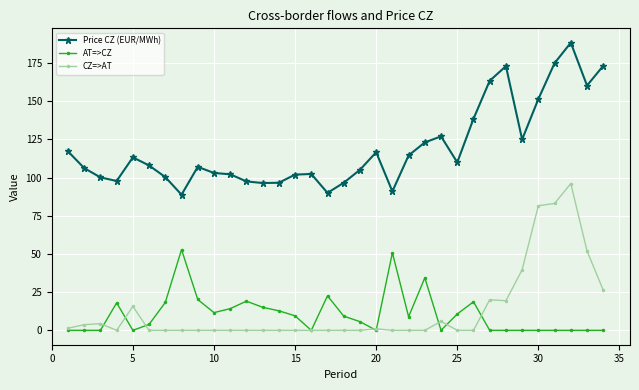

Count the number of categories in the chart.

34